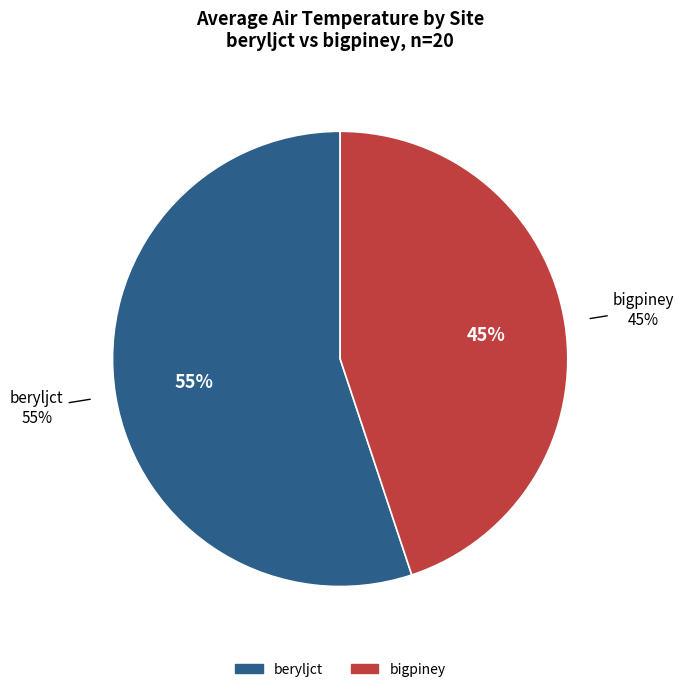

Is it true that beryljct_7 is 1% of the pie?

False